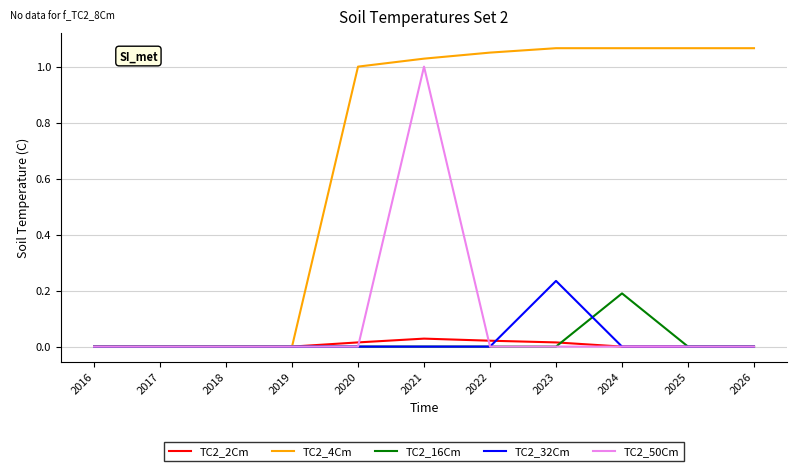

How many TC2_50Cm values are between 0 and 1?

11